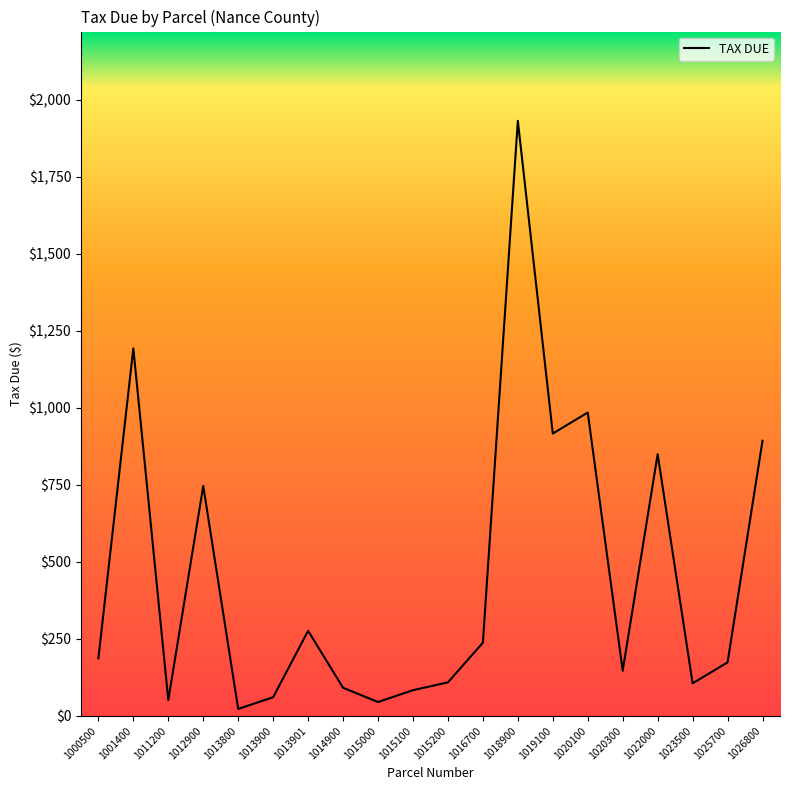

At which category does the data reach its first local peak?

1001400